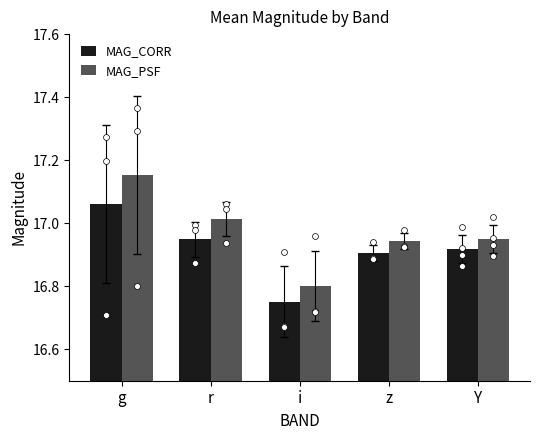

At how many categories does at least one series exceed 17?

2